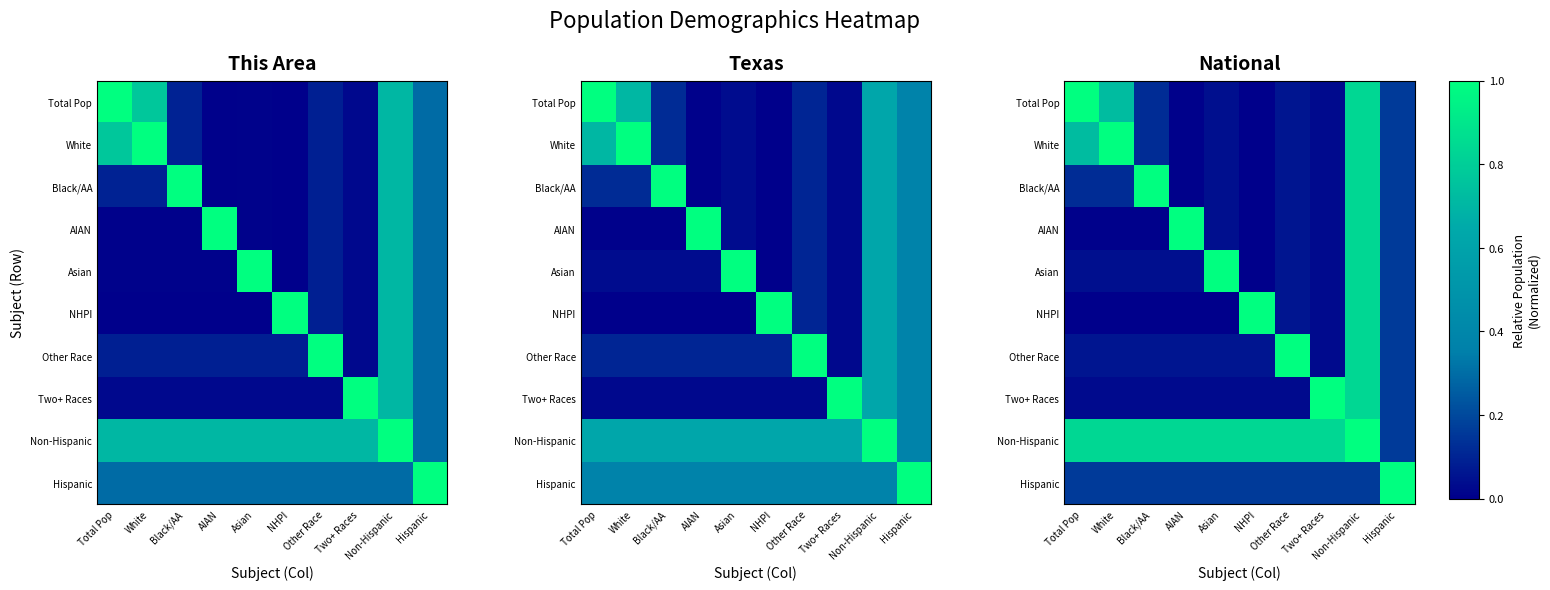

At how many categories does at least one series exceed 0?

10